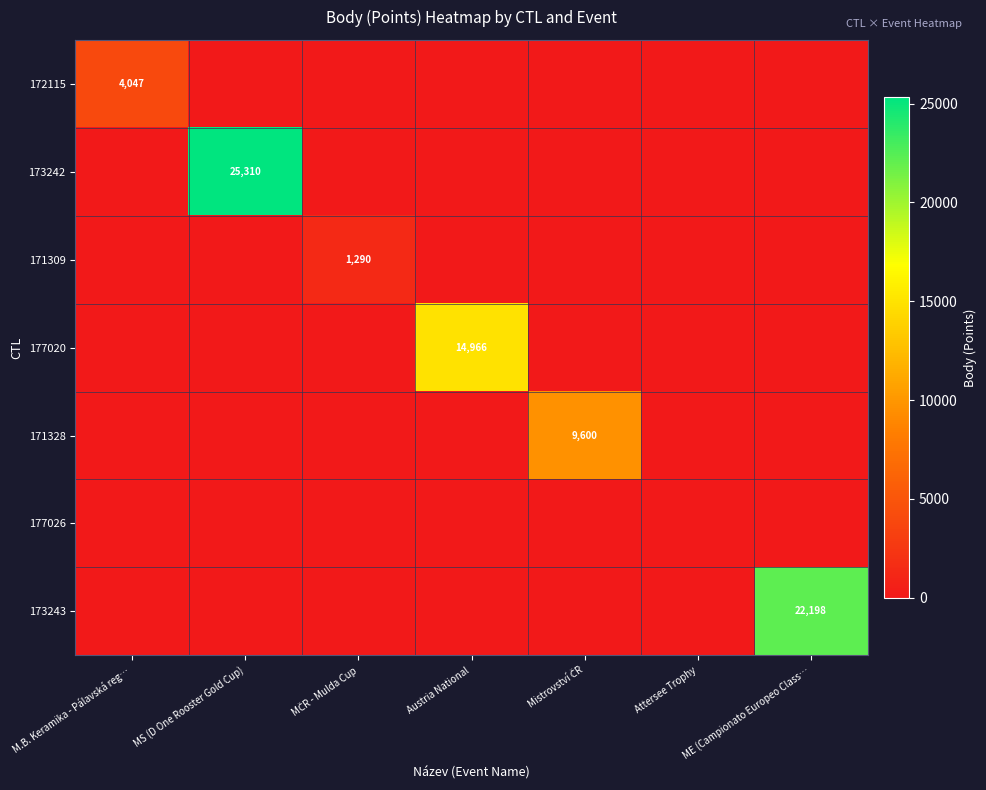

Is it true that 173242 equals 25310 at MS (D One Rooster Gold Cup)?

True